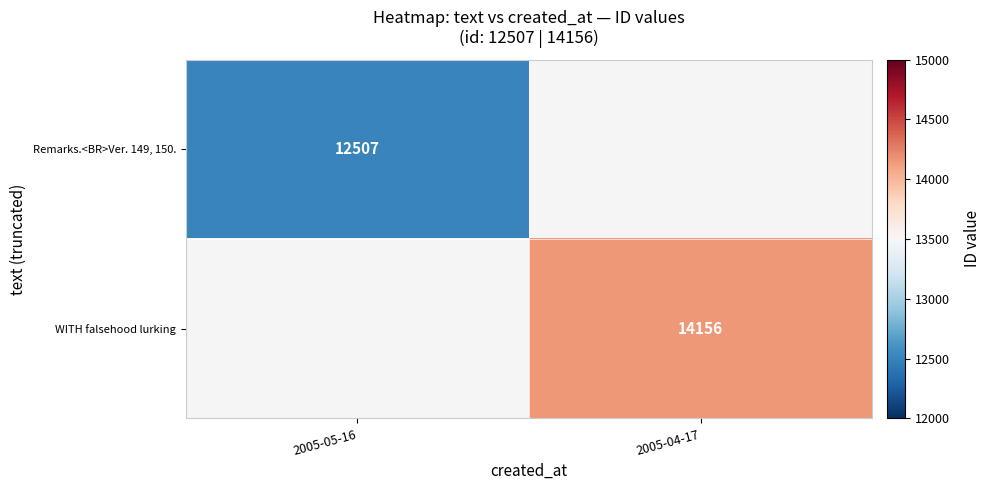

The value of WITH falsehood lurking at 2005-04-17 is 14156. True or false?

True